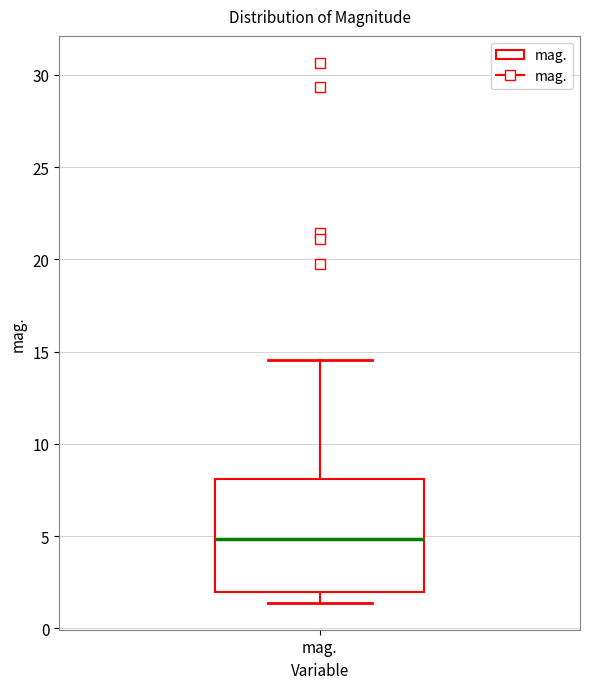

Where does the lower whisker of the box for mag. end on the y-axis? The values are not printed on the chart, so give them approximately, as read against the axis.

1.5